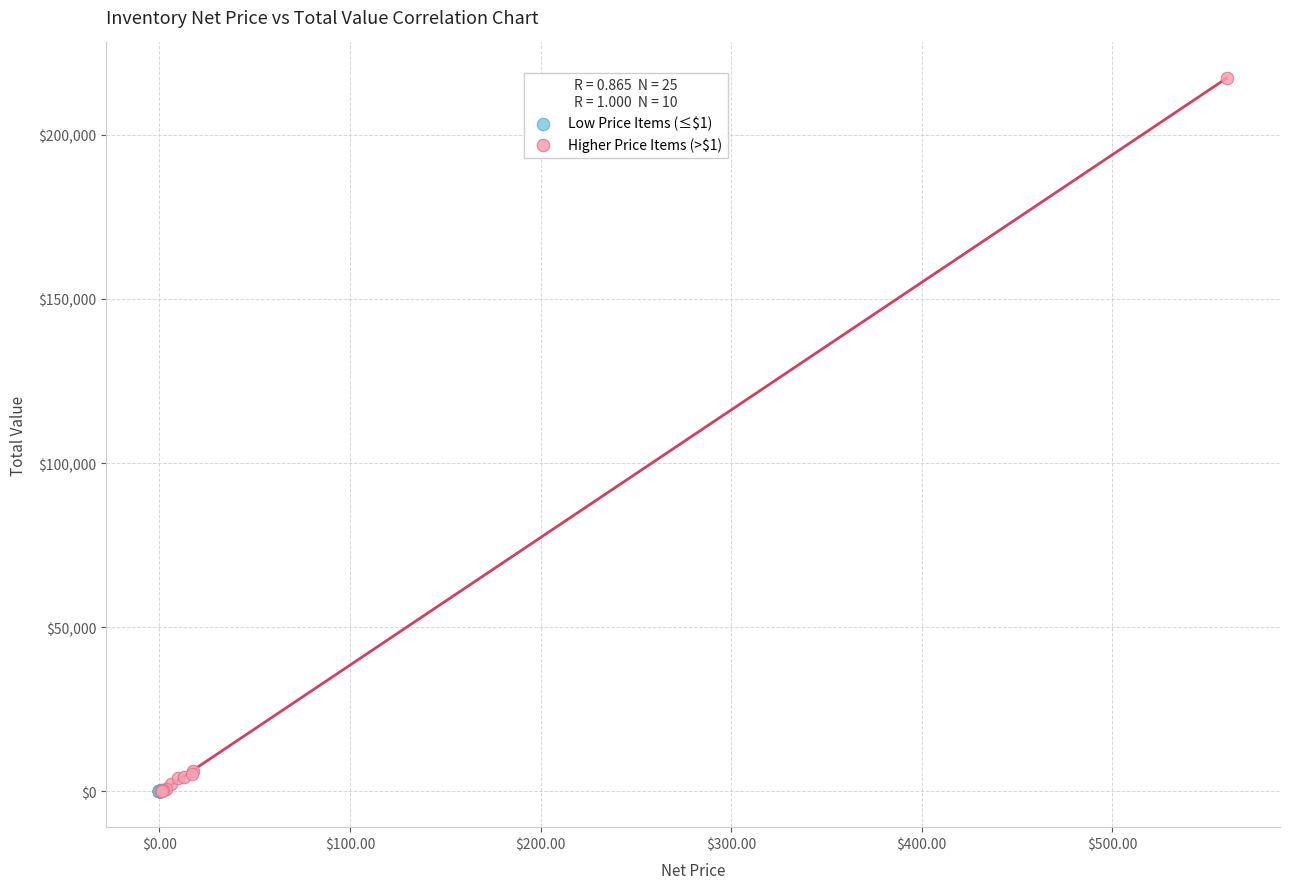

Which series has the widest spread of Y values?

Higher Price Items (>$1)